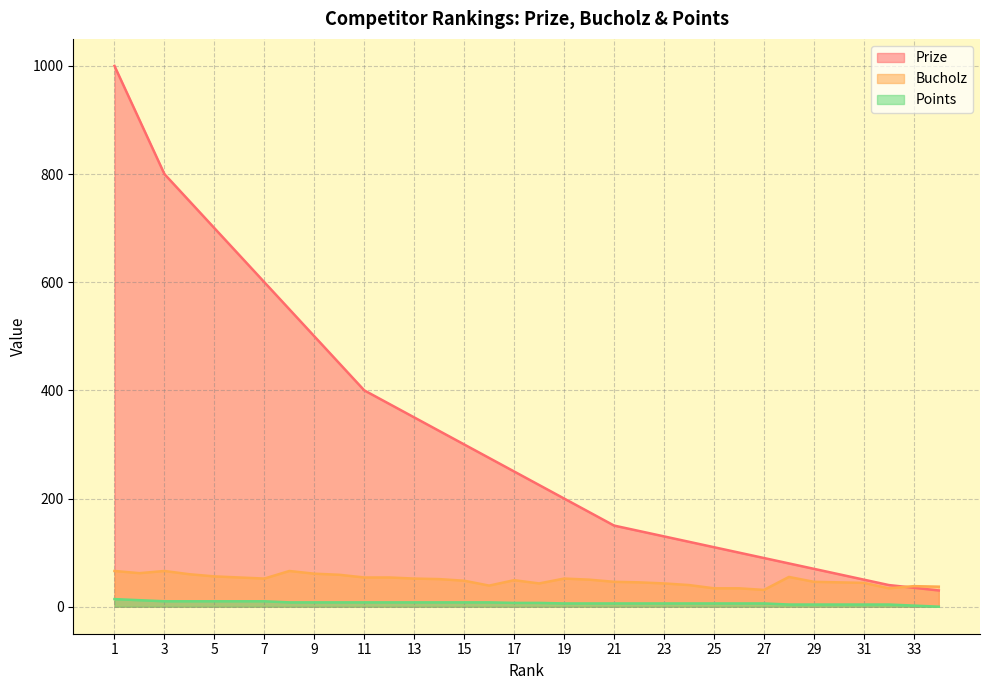

Is it true that Bucholz equals 34 at 32?

True